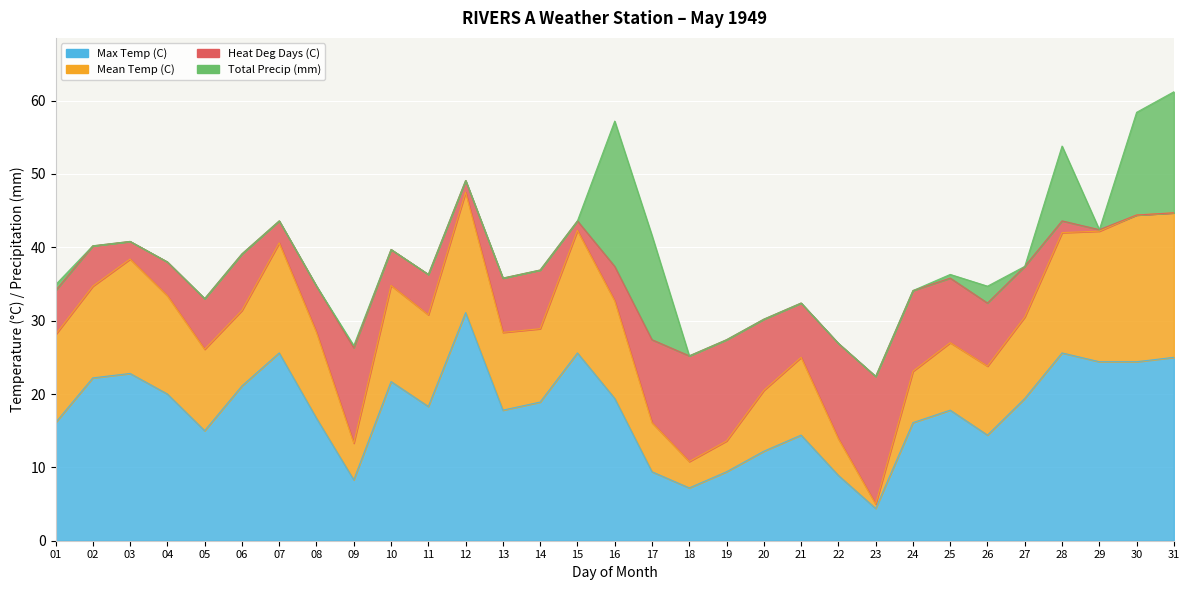

True or false: Total Precip (mm) has a value of 0.0 at 22.

True